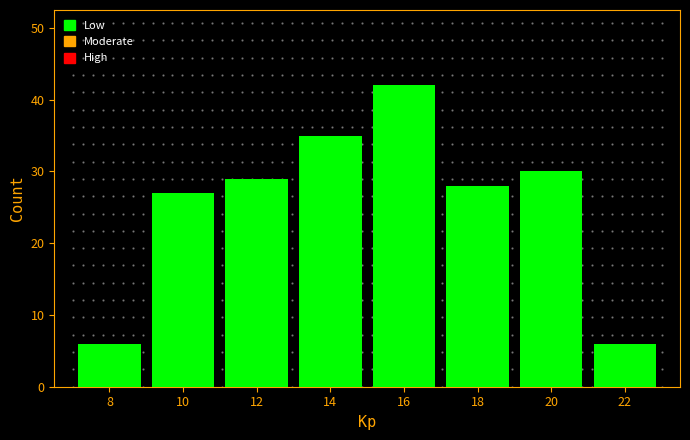

Reading left to right, transcribe this chart: for each bar, give the range it covers on the x-axis and its height. The values are not printed on the chart, so give them approximately, as read against the axis.

7 to 9: 6
9 to 11: 27
11 to 13: 29
13 to 15: 35
15 to 17: 42
17 to 19: 28
19 to 21: 30
21 to 23: 6